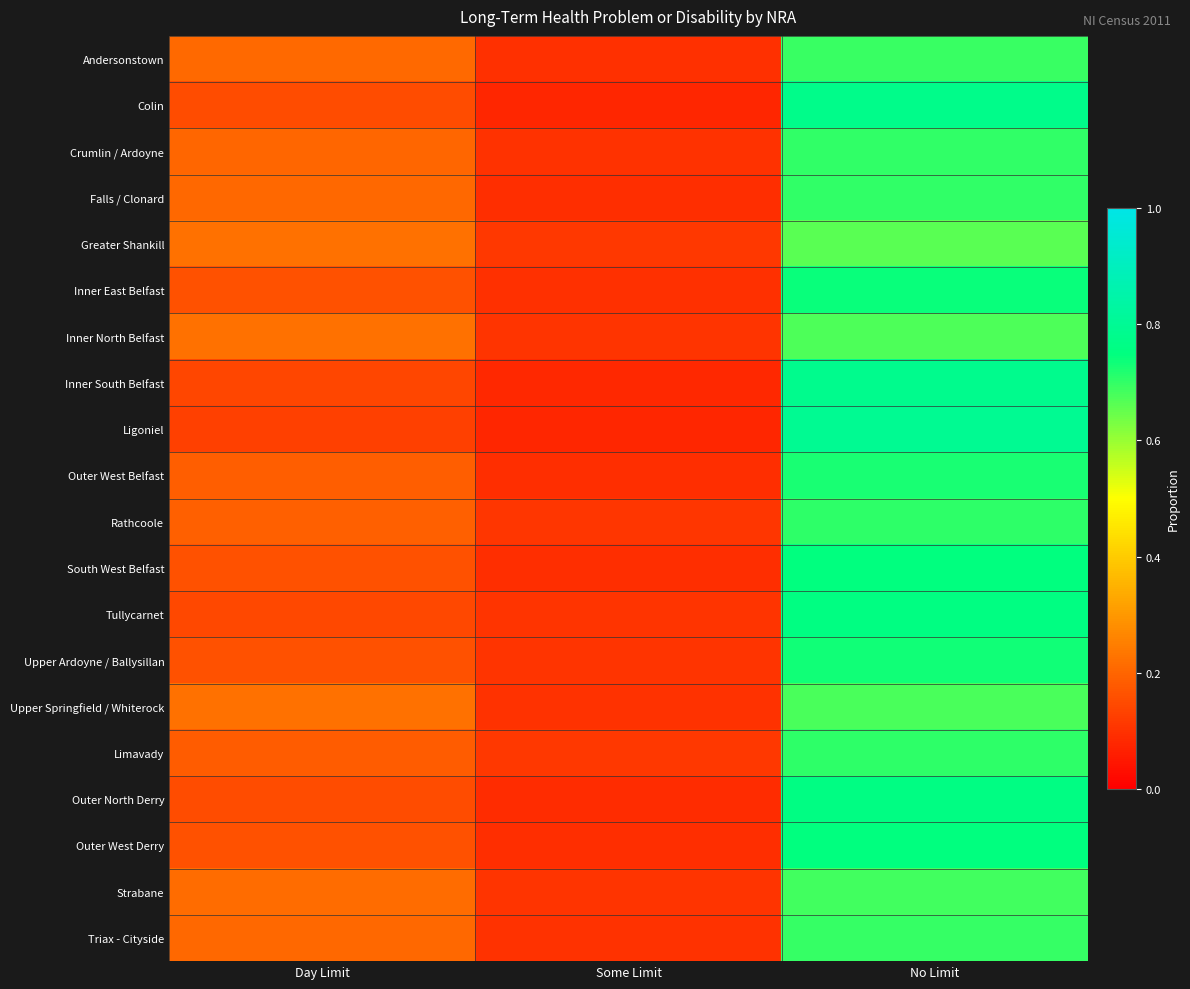

At which category is the sum across all series the highest?

No Limit